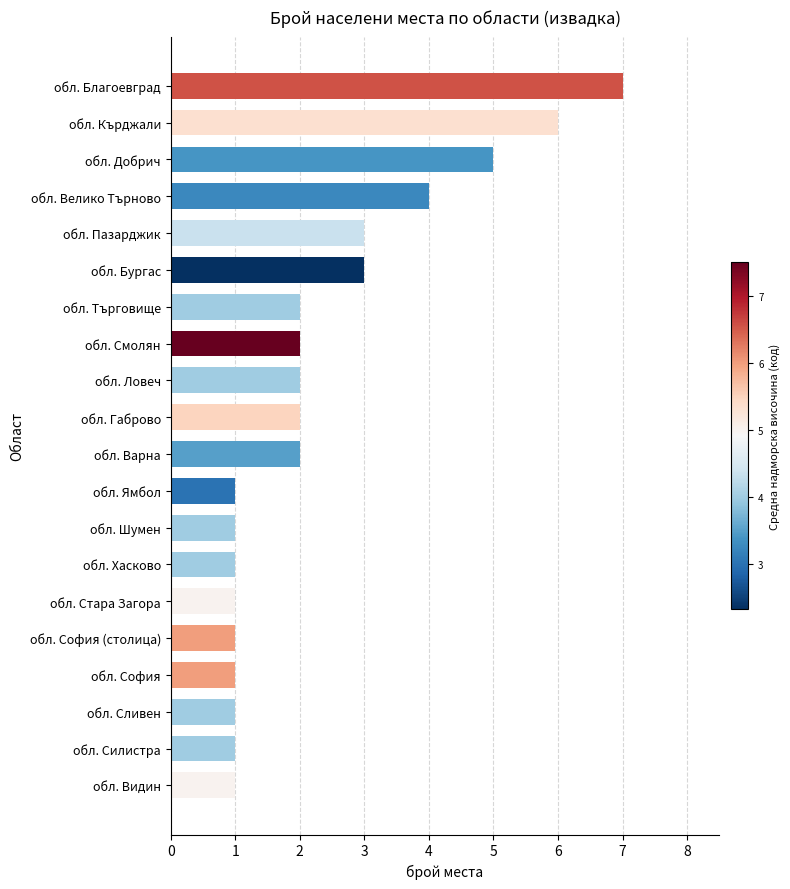

How many data points does each series have?

20